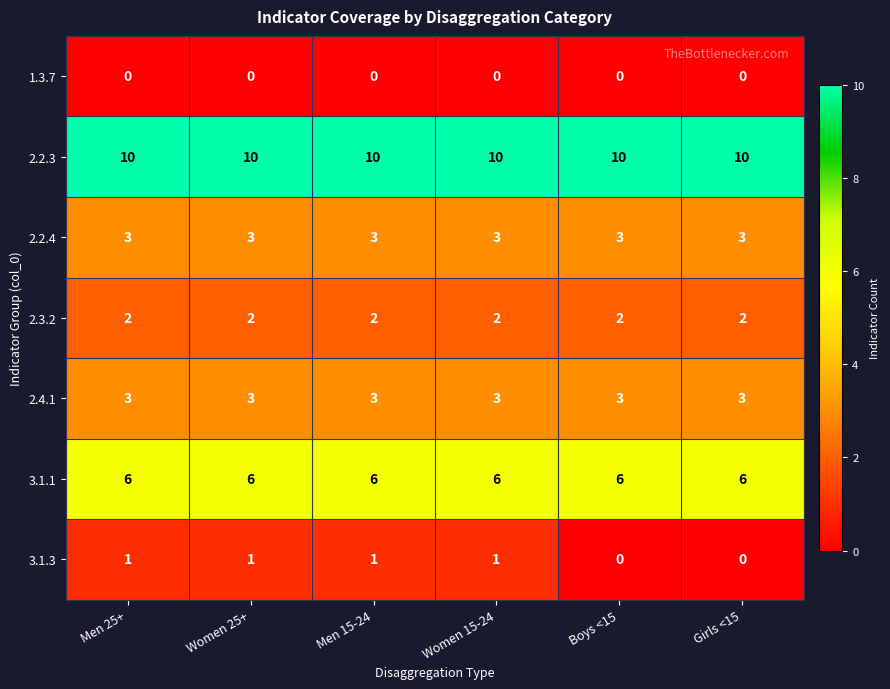

What is the greatest value displayed?

10